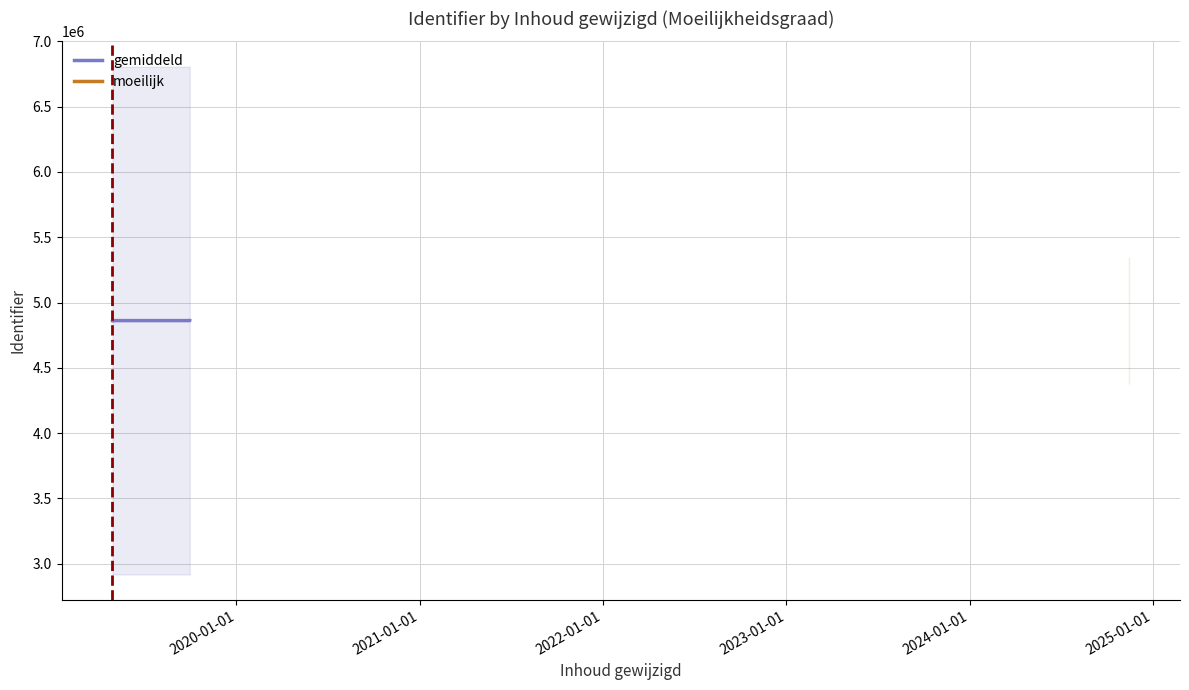

Reading left to right, extract all data points from this chart.

4861448	4861472	4861474